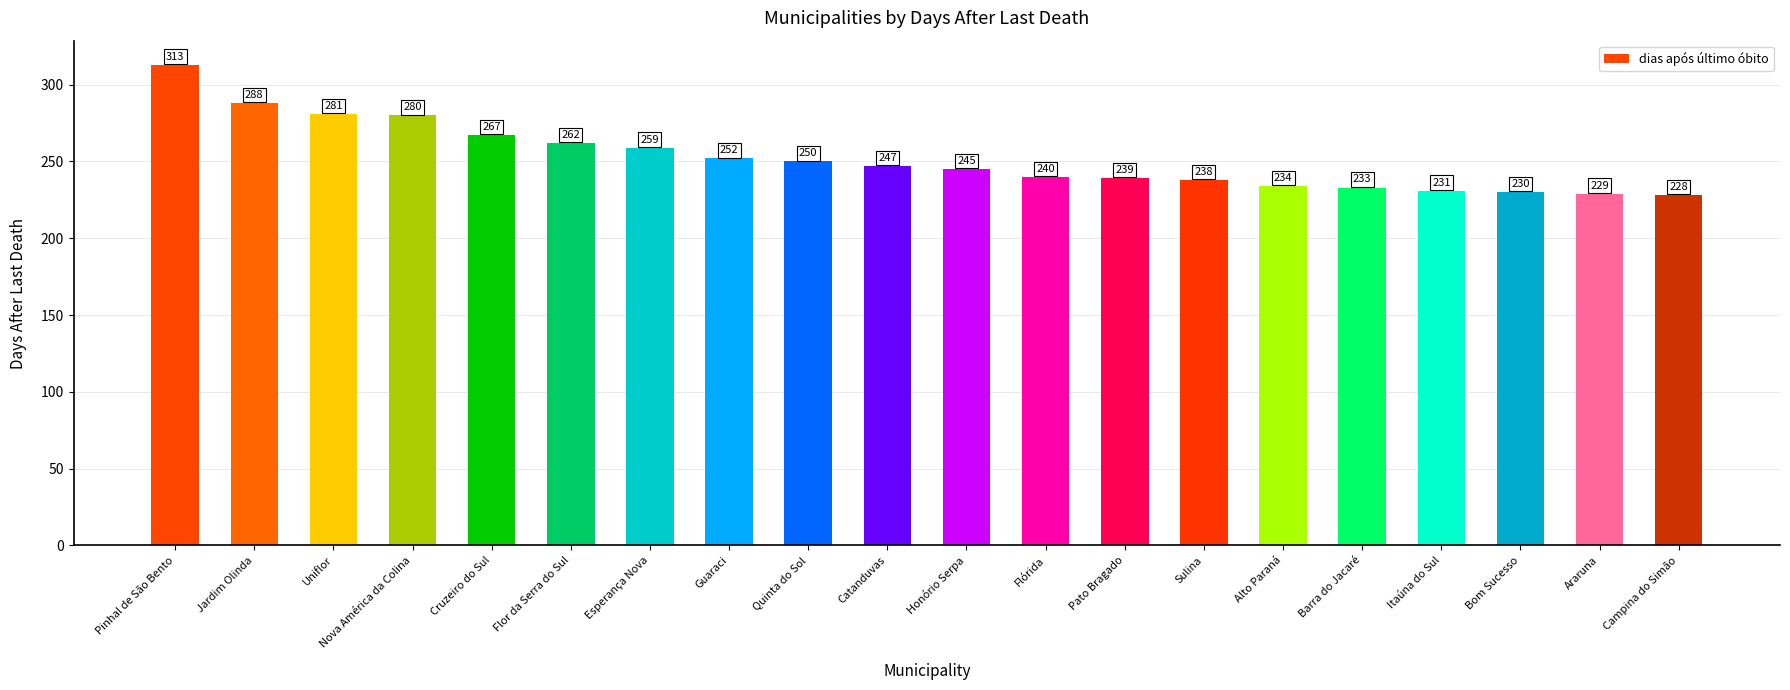

What is the difference between the values at Pinhal de São Bento and Esperança Nova?

54